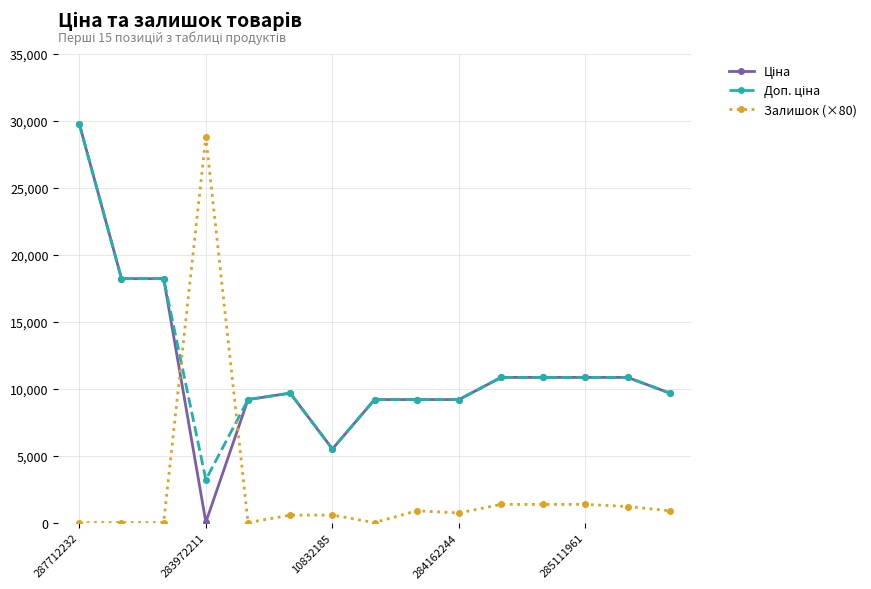

True or false: Залишок (×80) has more than 0 points higher than both neighbors.

True